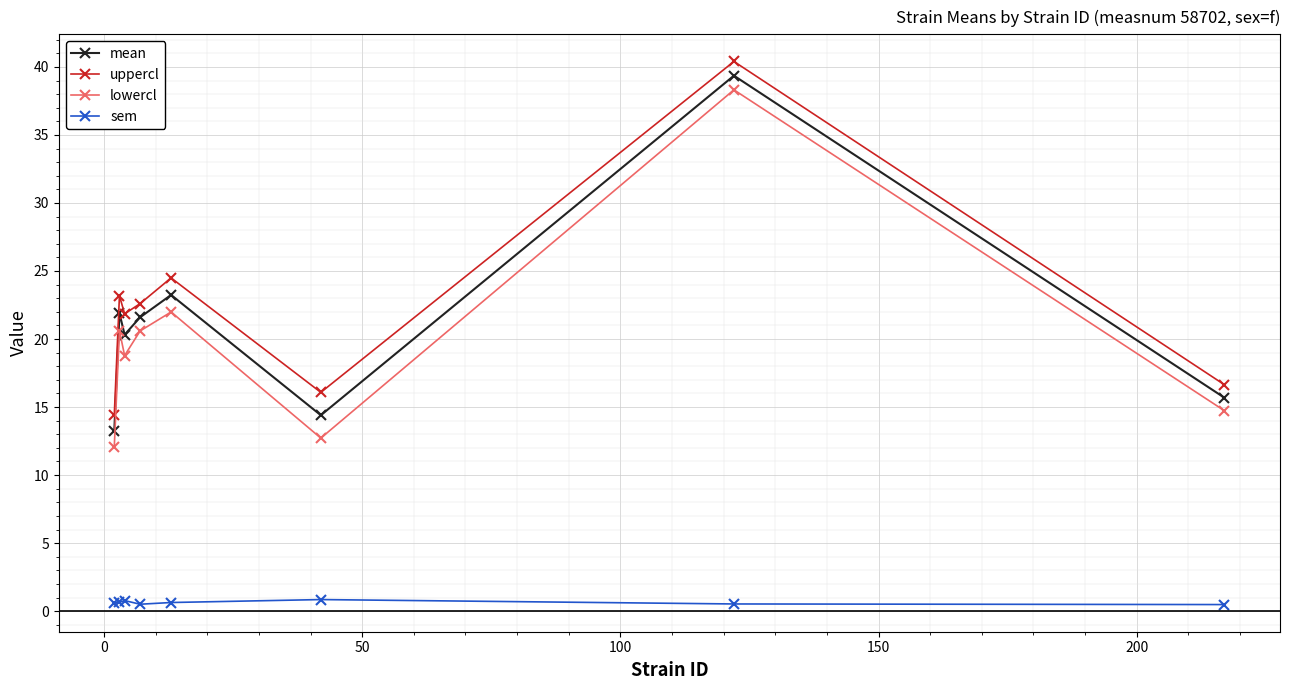

What is the greatest value displayed?

40.4